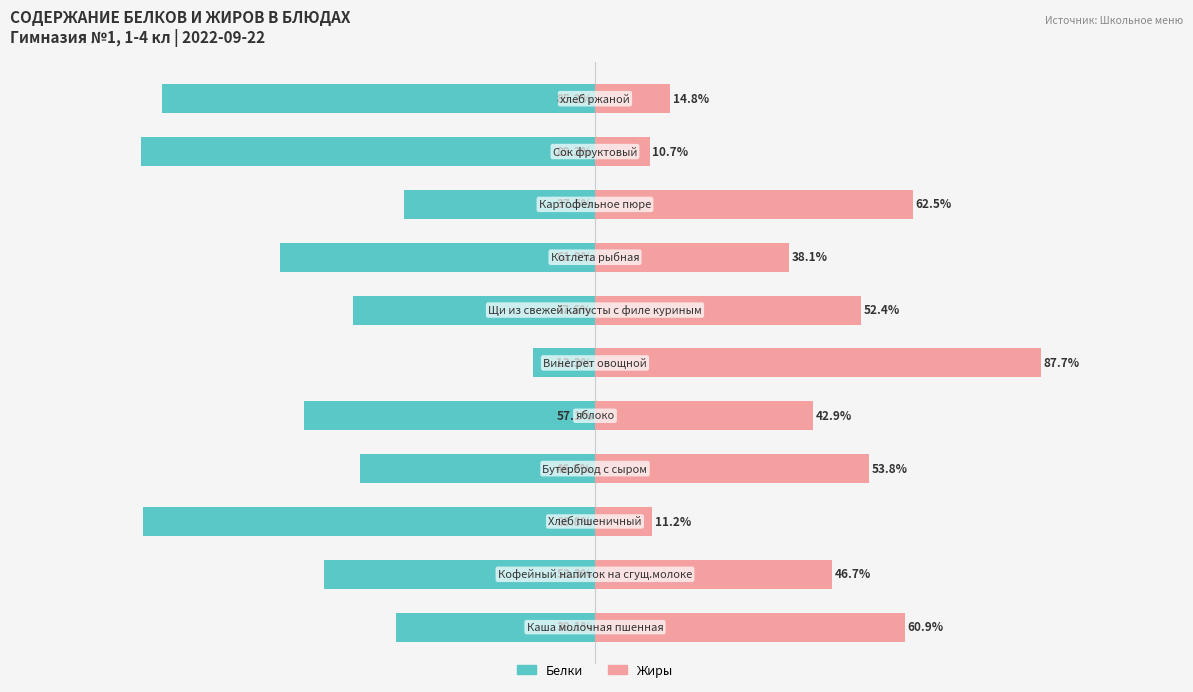

What is the difference between the maximum and second lowest values in the Жиры series?

76.5